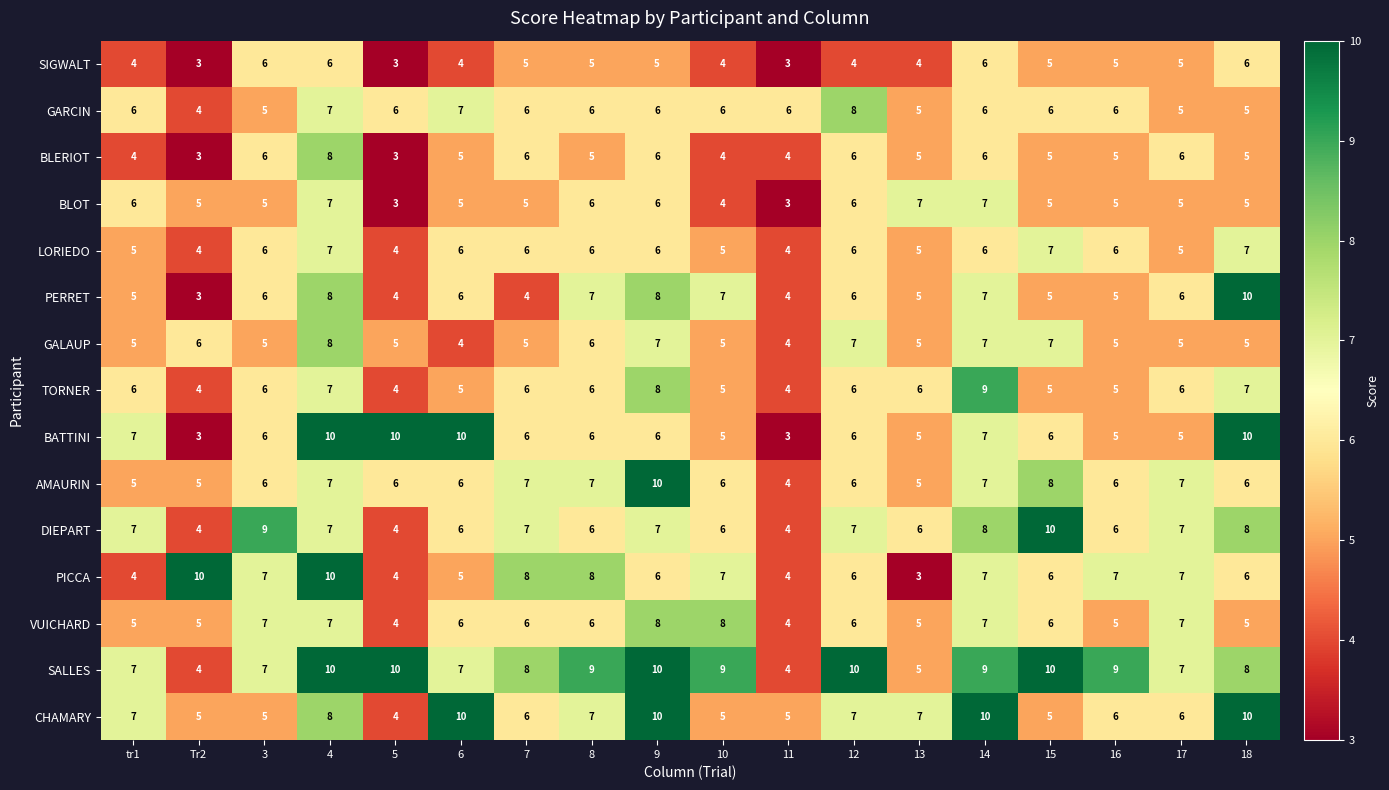

Between Tr2 and 16, which series saw the biggest shift?

SALLES